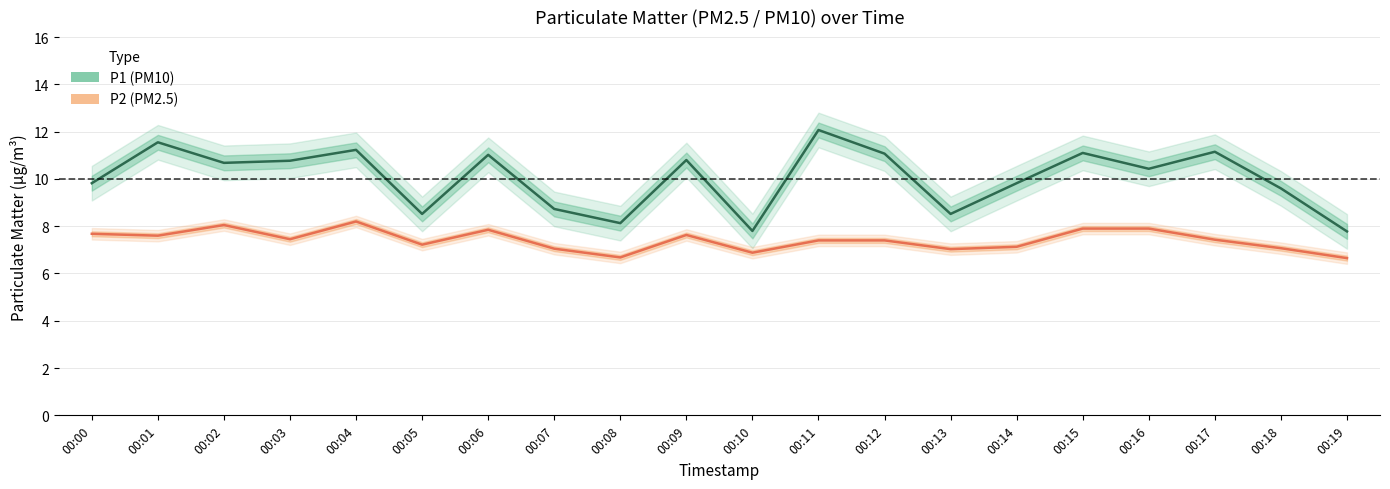

At which label does P1 (PM10) first exceed 10?

00:01